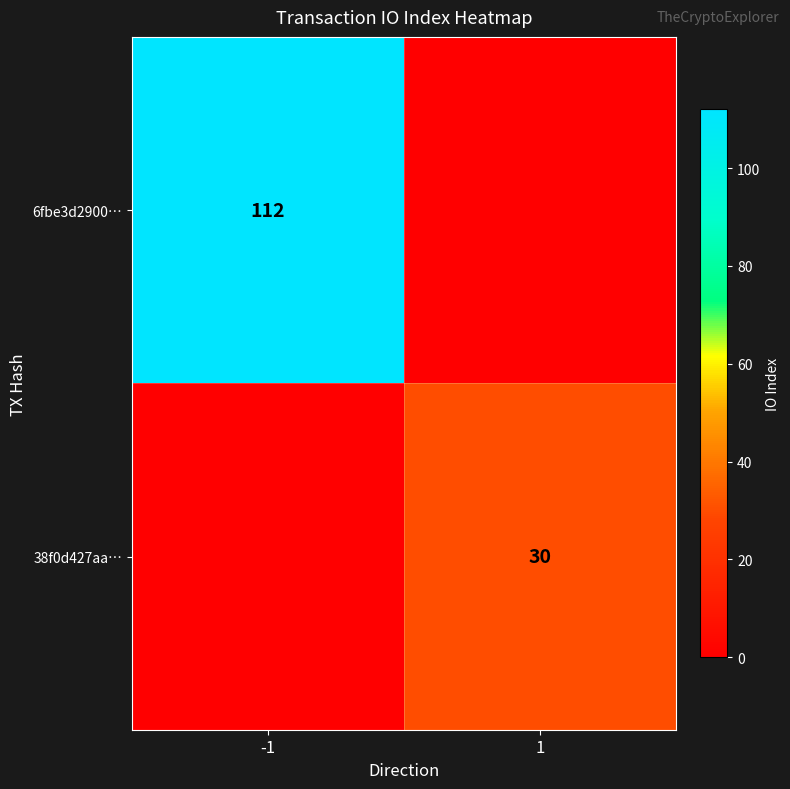

The value of 6fbe3d2900… at -1 is 112. True or false?

True